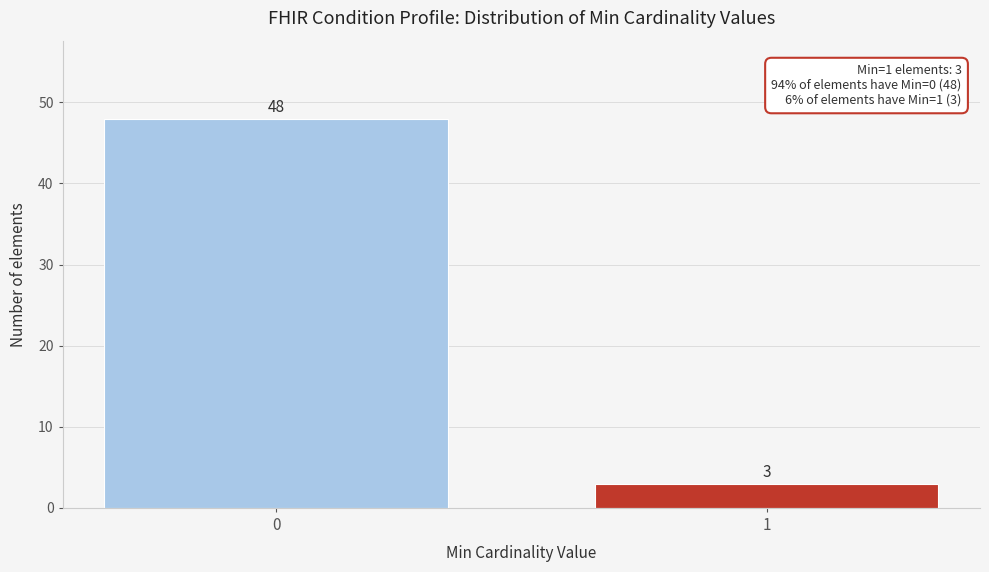

Reading left to right, what are all the values shown in this chart?

48	3